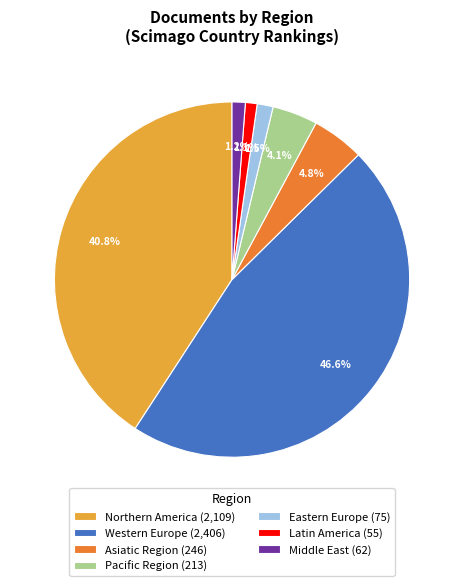

Approximately how many times larger is the value at Western Europe (2,406) compared to Middle East (62)?

38.8